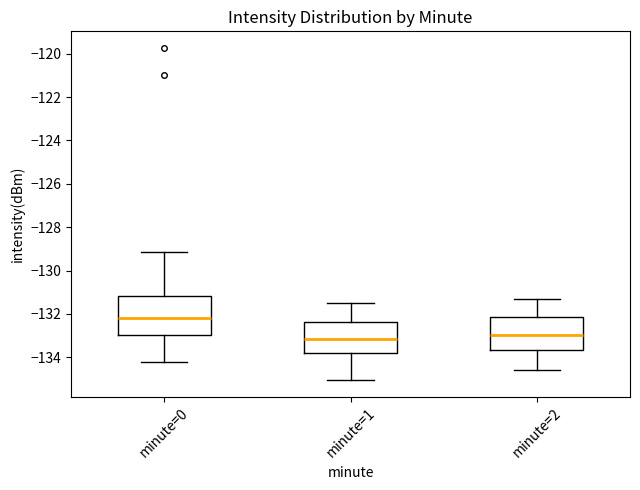

Comparing the boxes themselves (not the whiskers), which one is the tallest?

minute=0